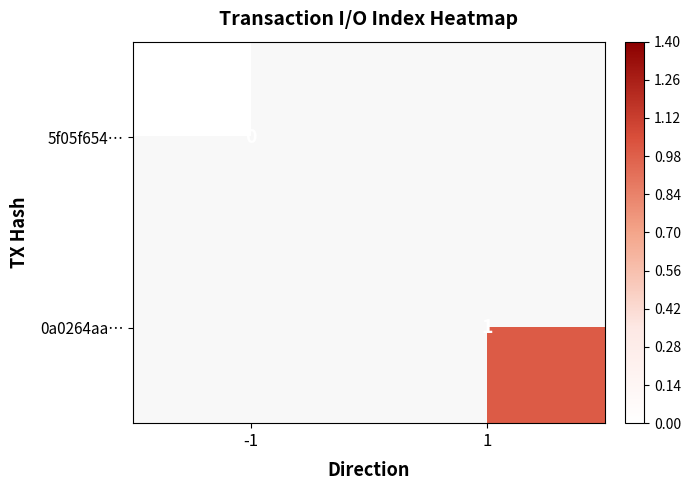

At how many categories does at least one series exceed 0?

1